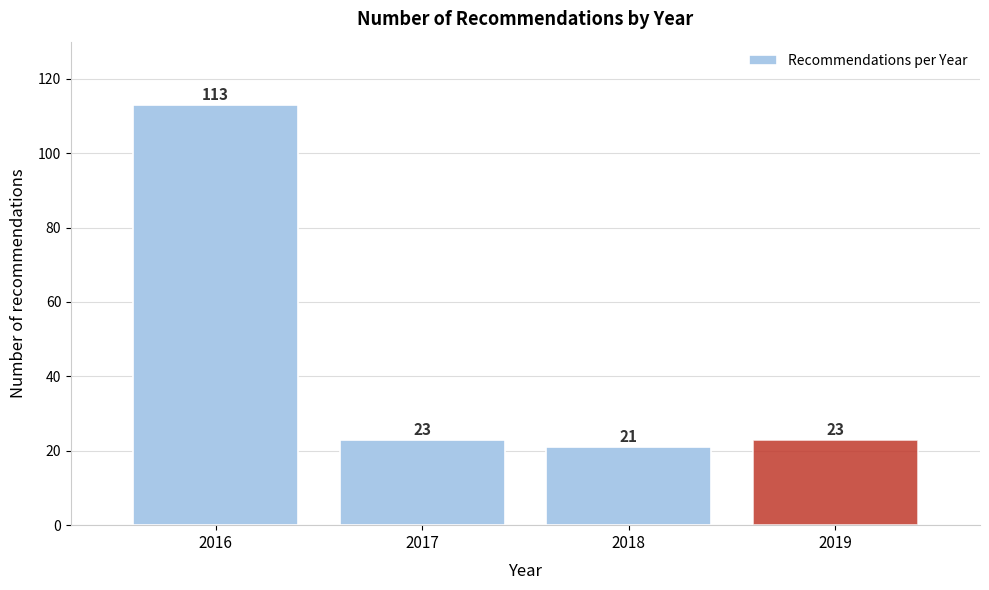

Reading right to left, what are all the values shown in this chart?

23	21	23	113